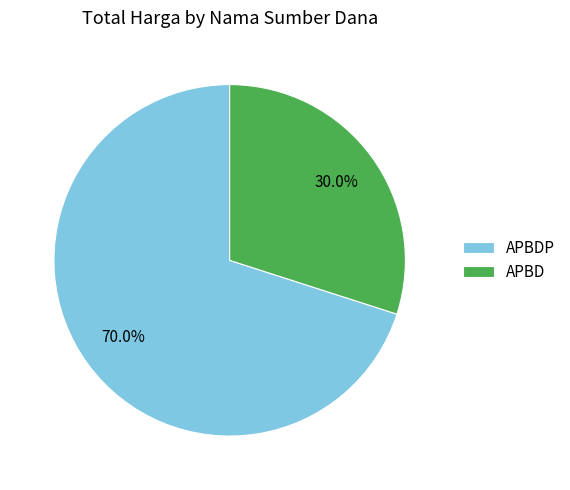

What percentage do APBD and APBDP together represent?

100.0%